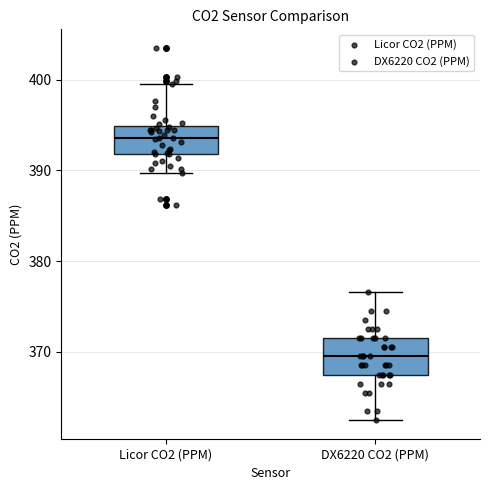

Which box has the highest median line?

Licor CO2 (PPM)